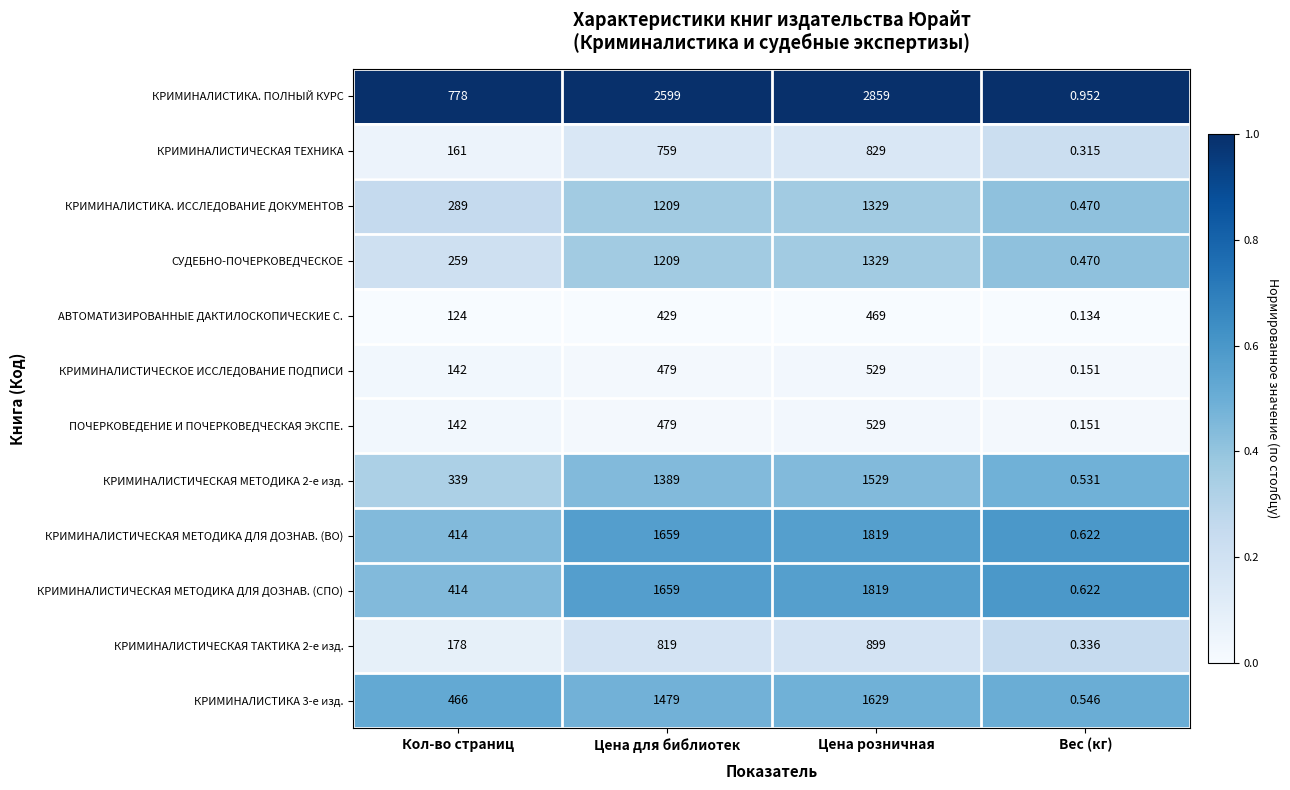

Which series has the largest total across all categories?

КРИМИНАЛИСТИКА. ПОЛНЫЙ КУРС